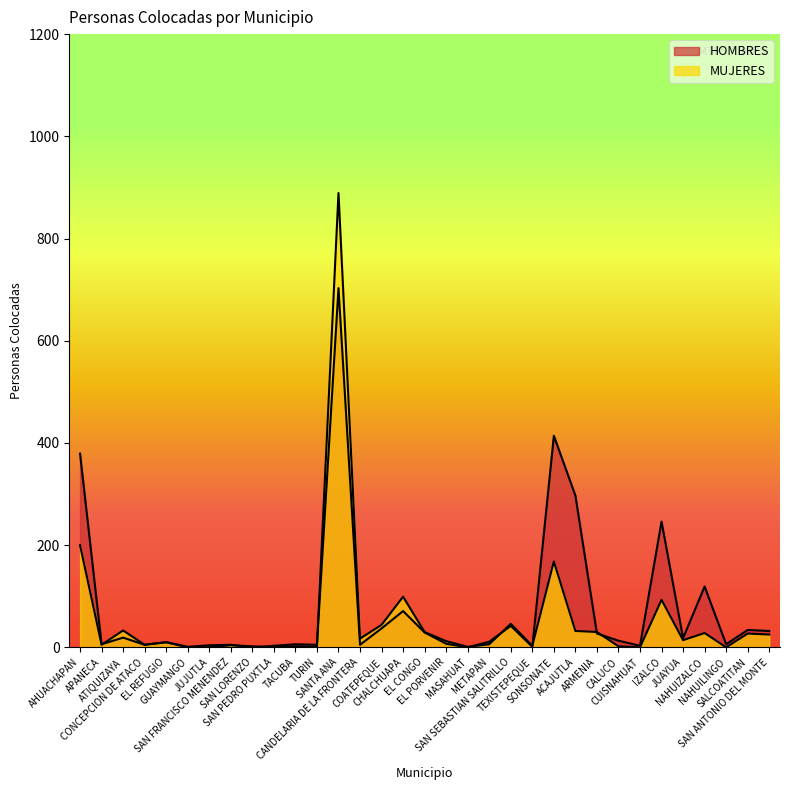

How many data points in MUJERES are above 12?

16